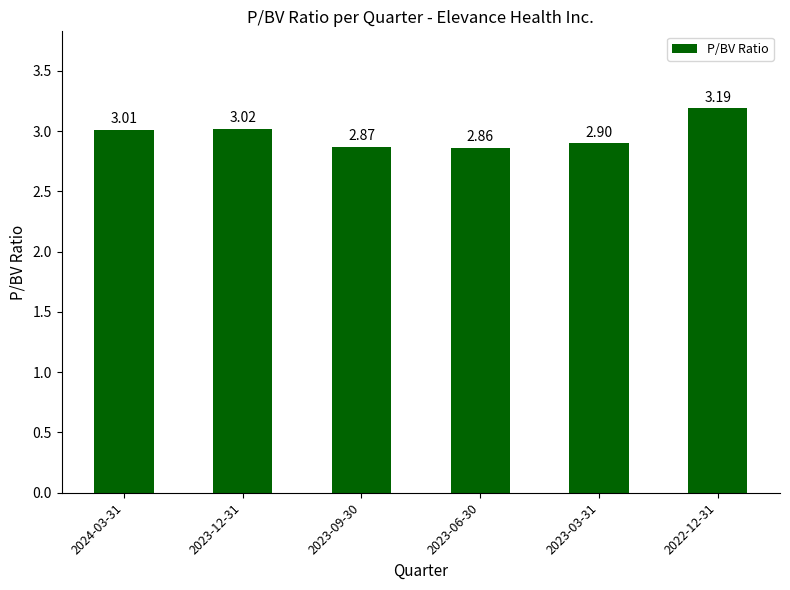

Rank the categories by value from lowest to highest.

2023-06-30, 2023-09-30, 2023-03-31, 2024-03-31, 2023-12-31, 2022-12-31